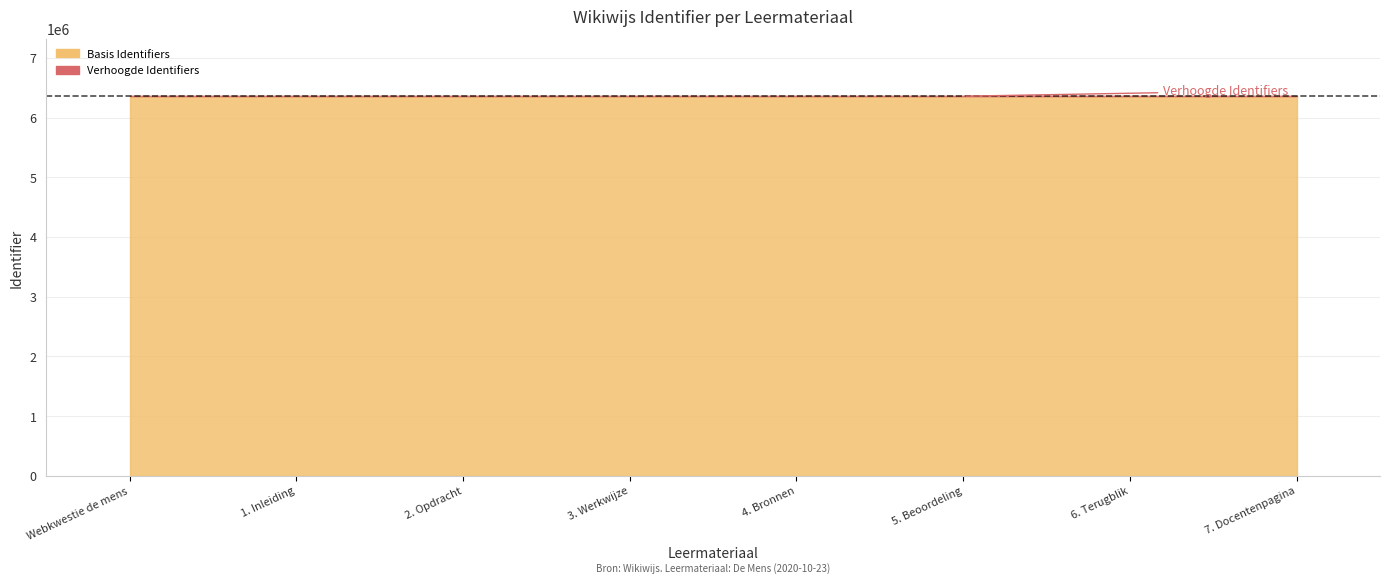

Rank the categories by value from highest to lowest.

7. Docentenpagina, 6. Terugblik, 5. Beoordeling, 4. Bronnen, 3. Werkwijze, 2. Opdracht, Webkwestie de mens, 1. Inleiding